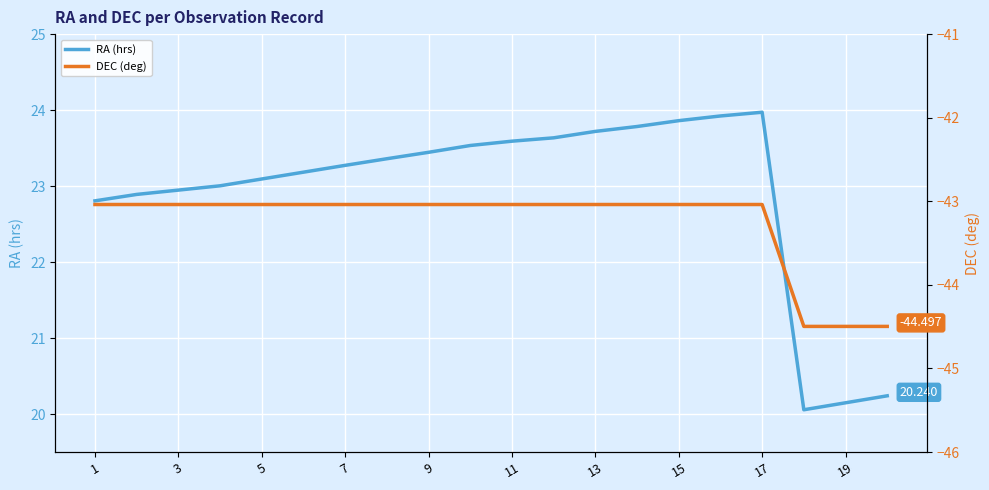

True or false: RA (hrs) and DEC (deg) cross at least once.

False